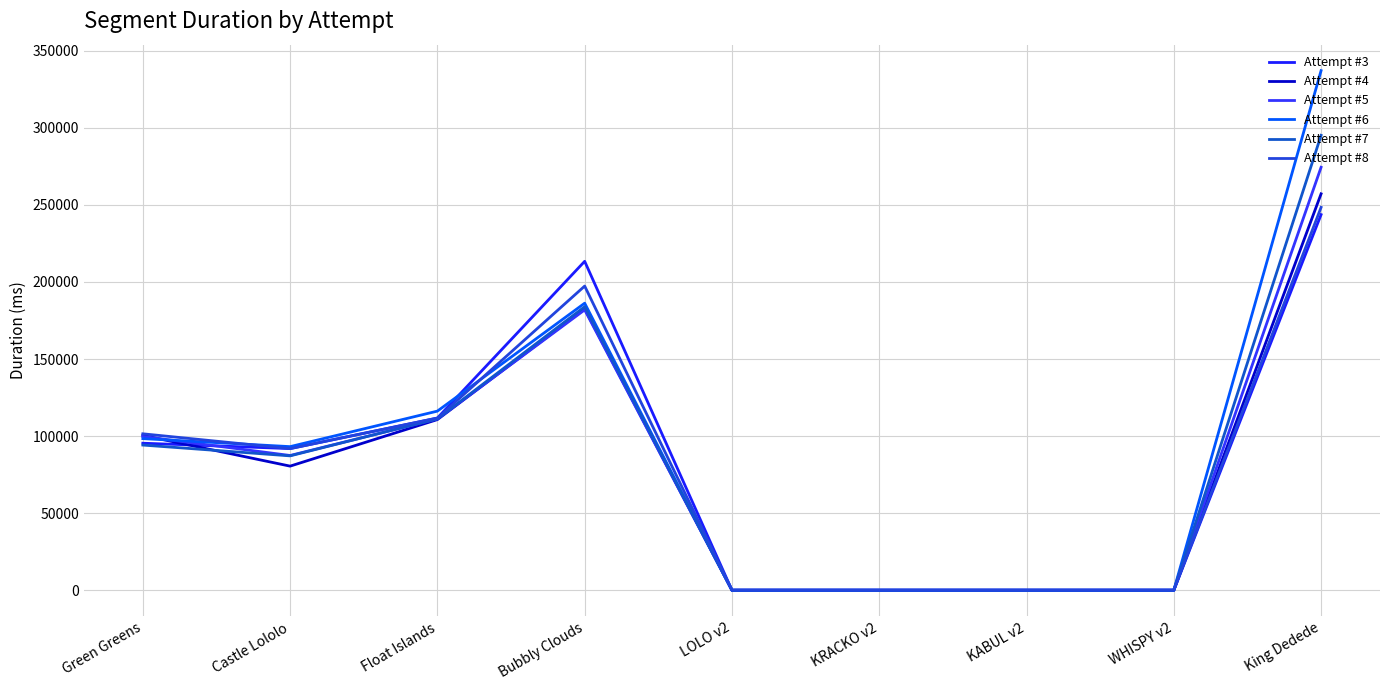

True or false: Attempt #3 has a value of 0 at KRACKO v2.

True